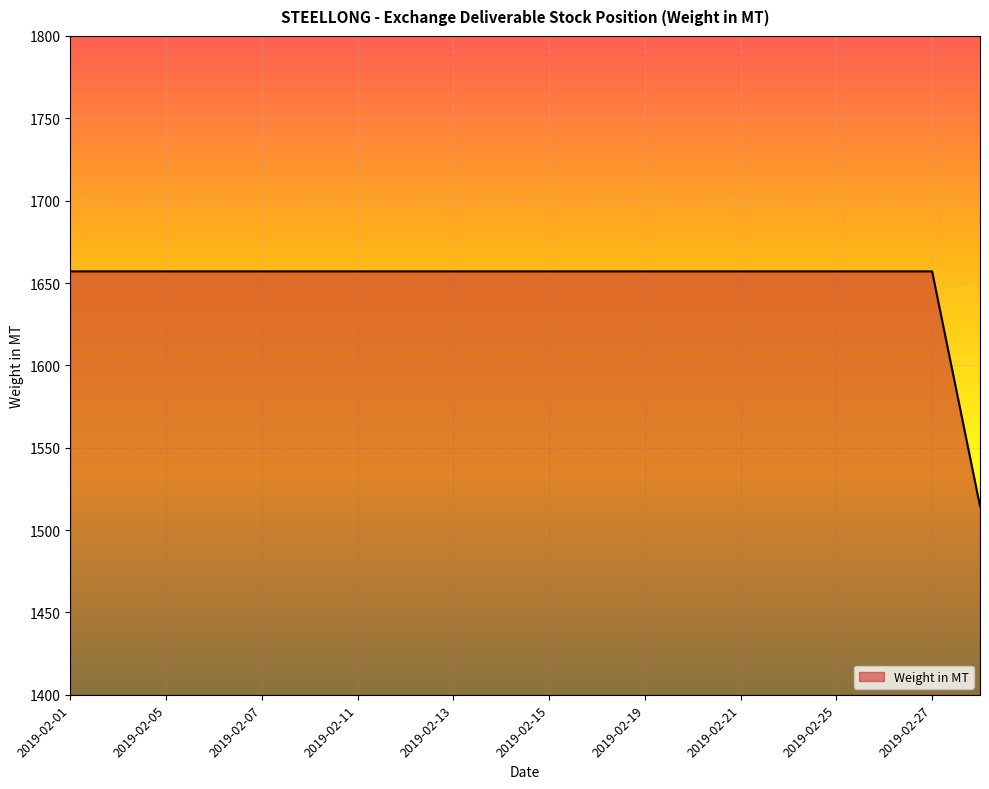

What is the minimum value shown in the chart?

1514.6